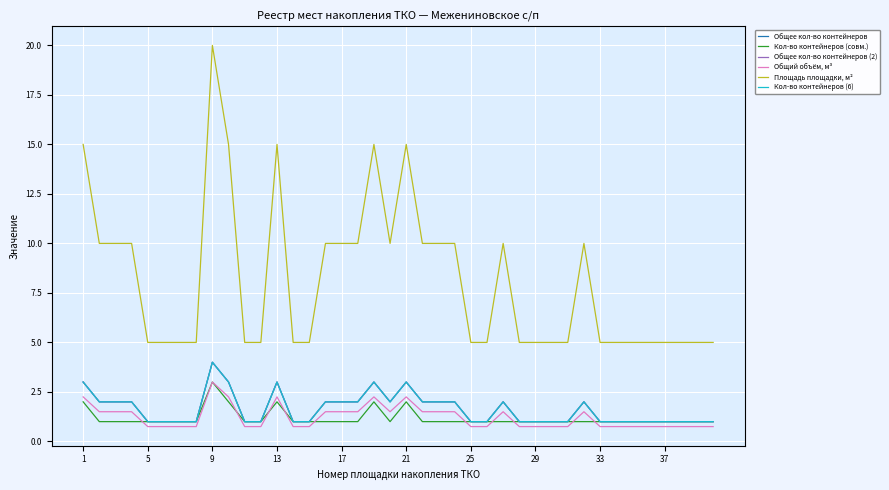

True or false: Кол-во контейнеров (совм.) and Кол-во контейнеров (6) intersect in this chart.

False